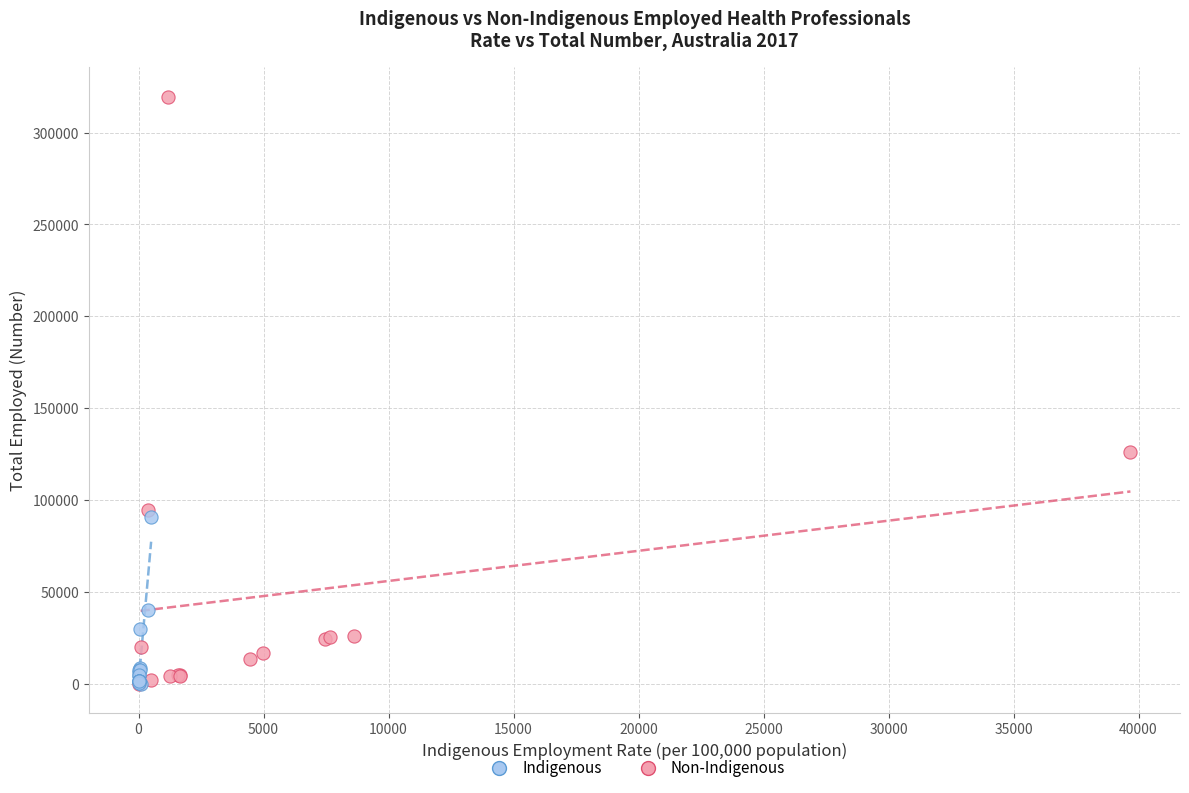

What are all the series names shown in the legend?

Indigenous, Non-Indigenous